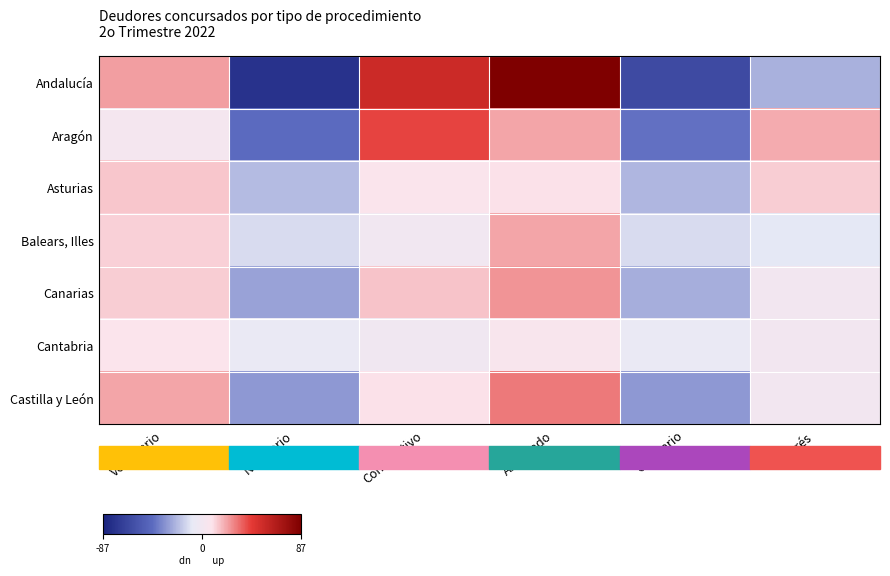

How many distinct data groups are displayed?

7